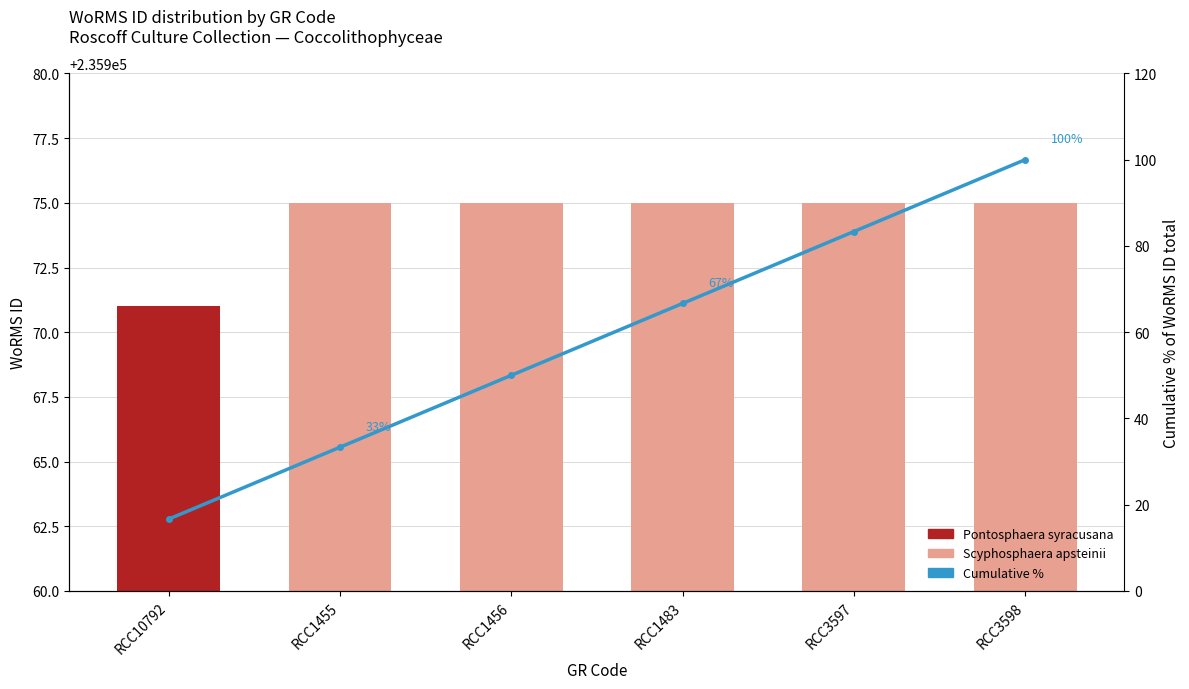

What is the average value of the Cumulative % series?

58.3